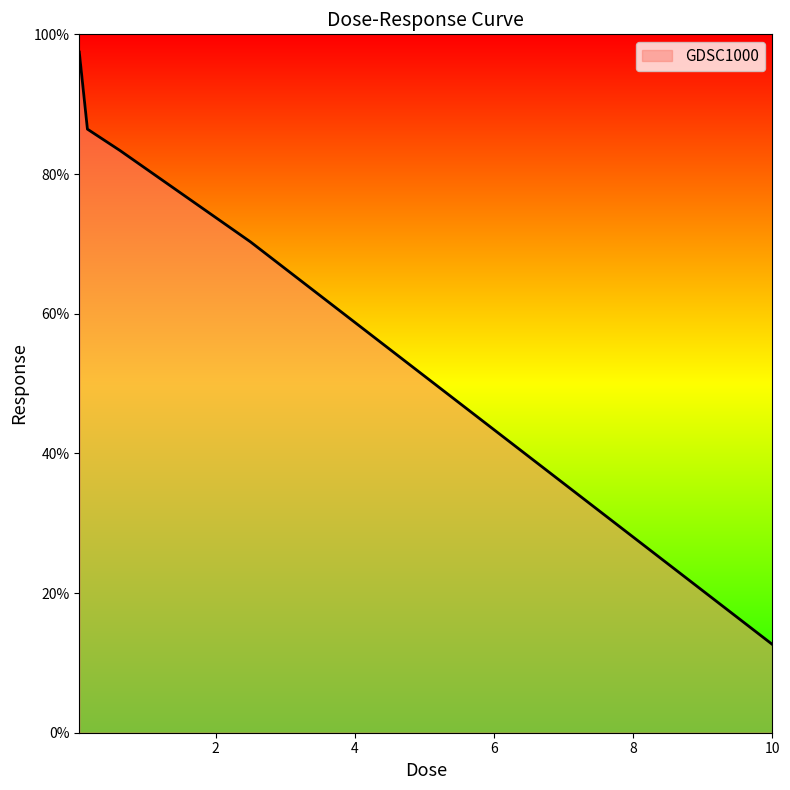

What is the minimum value shown in the chart?

12.7